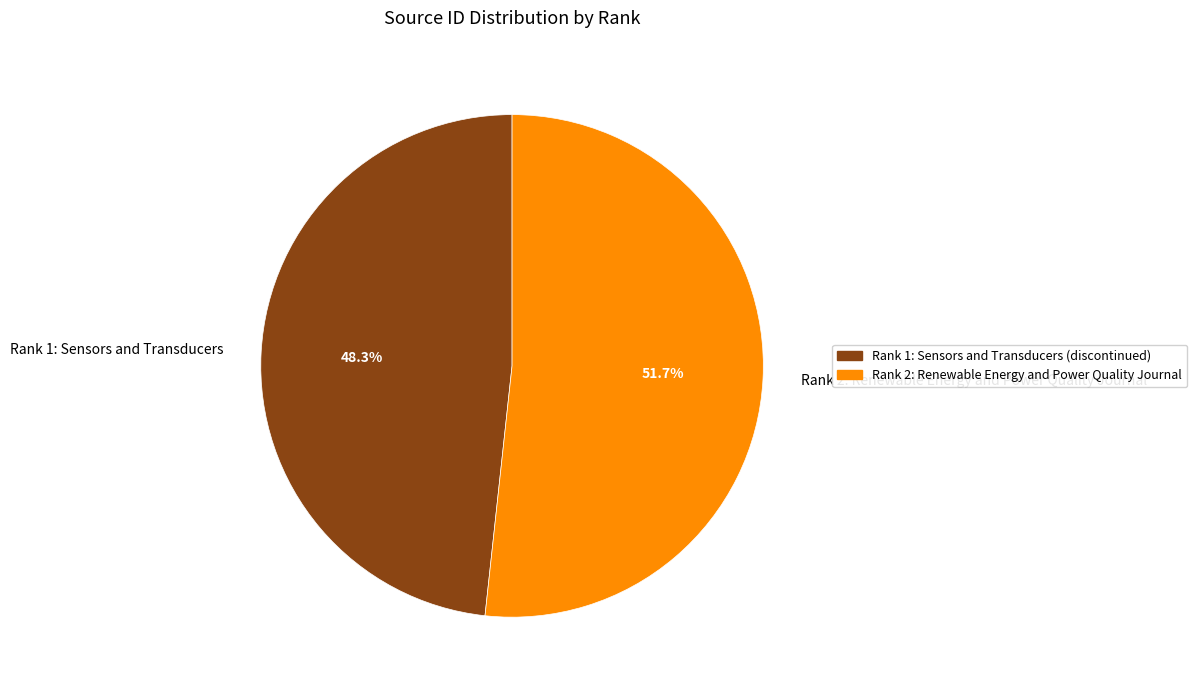

To the nearest percent, what is the difference between the largest and smallest slice percentages?

3%